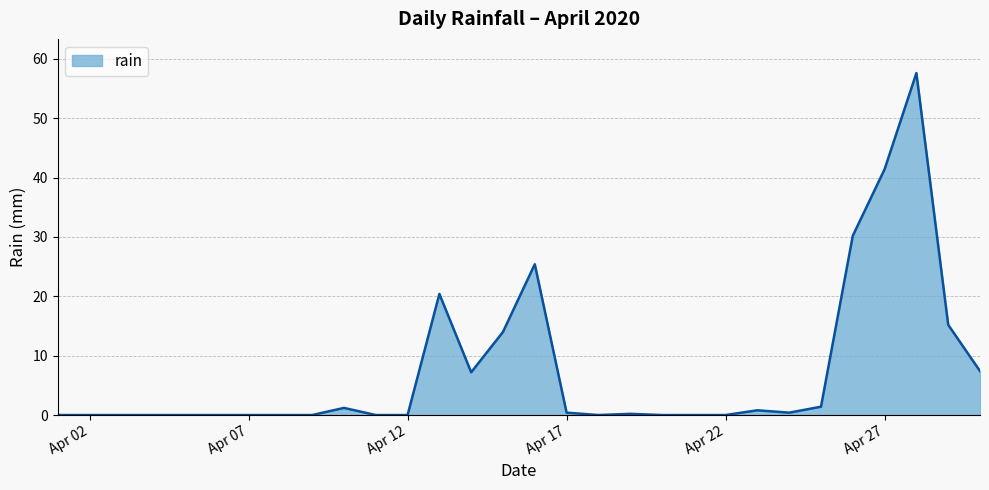

What is the maximum value shown in the chart?

57.6